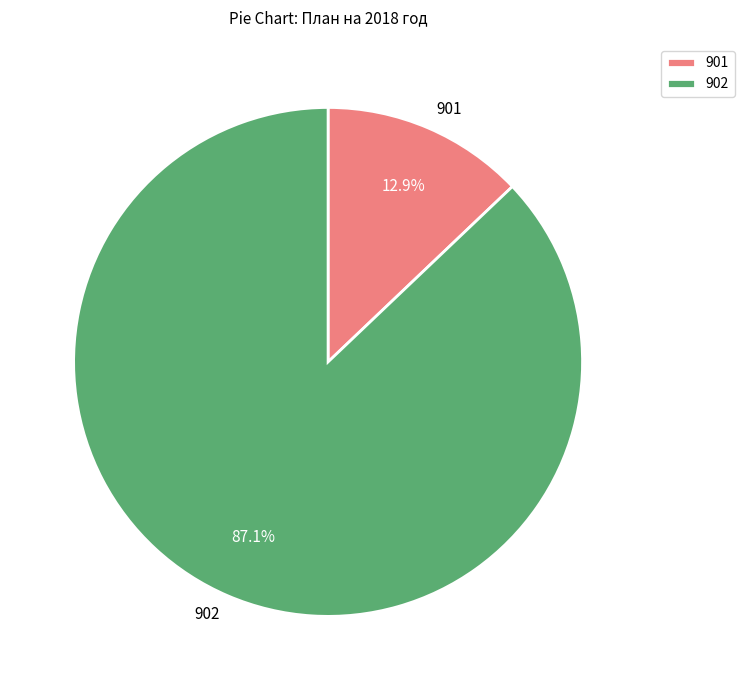

To the nearest percent, what portion does 902 represent?

87%